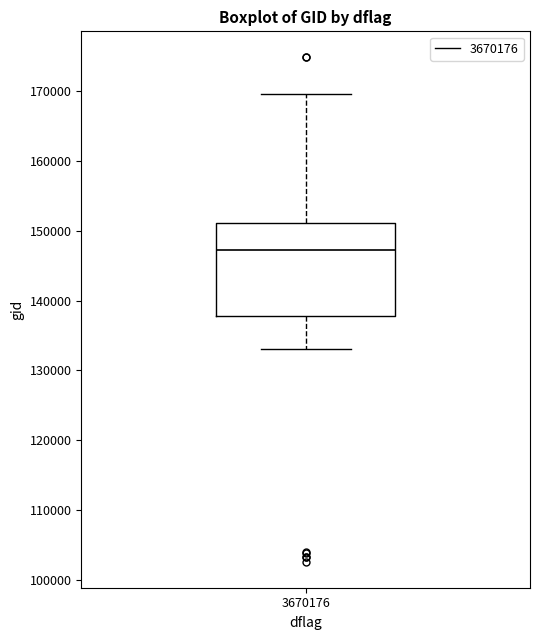

Transcribe this box plot: give where the median line is, the range the box spans, and where the two whiskers end, as read against the y-axis. The values are not printed on the chart, so give them approximately, as read against the axis.

median 147000, box 138000 to 151000, whiskers 133000 to 170000